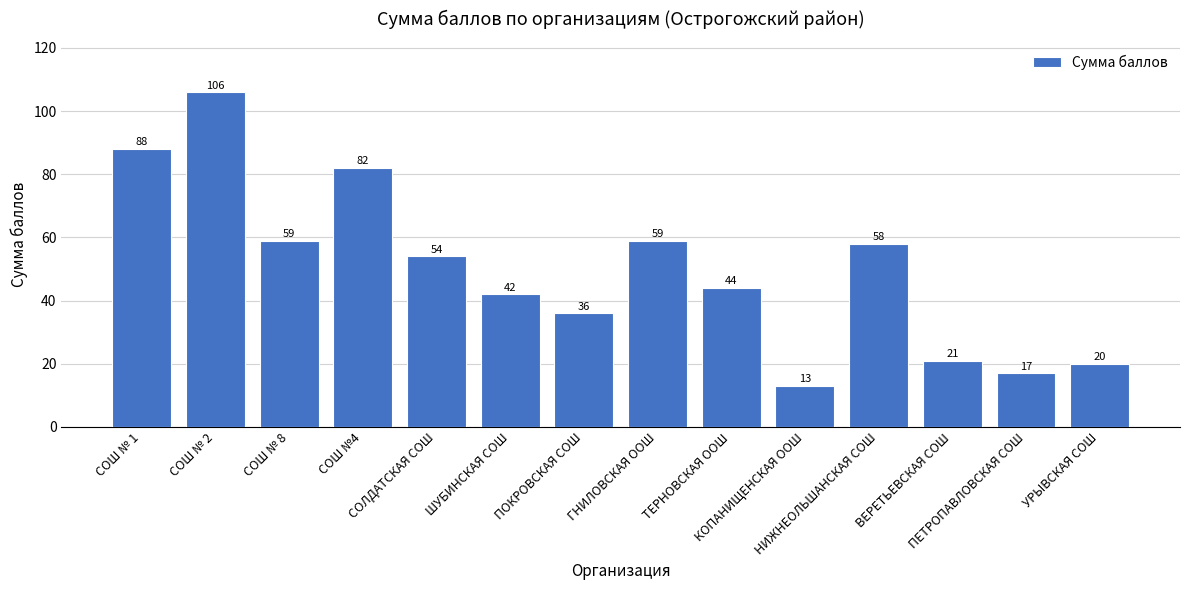

Reading left to right, transcribe all the data shown in this chart.

88	106	59	82	54	42	36	59	44	13	58	21	17	20